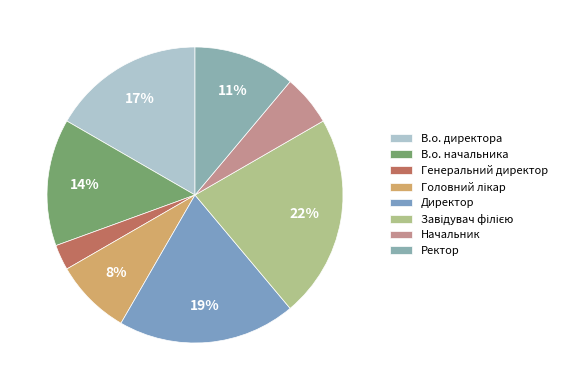

True or false: В.о. директора accounts for 17% of the total.

True